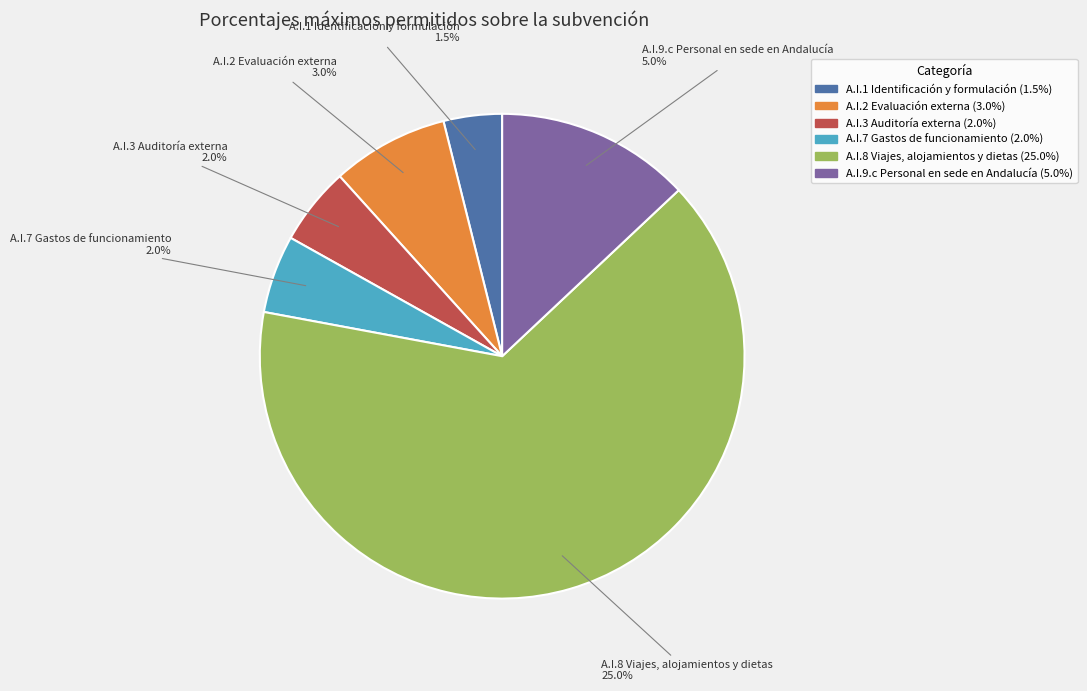

What percentage is the A.I.9.c Personal en sede en Andalucía slice, to the nearest percent?

13%